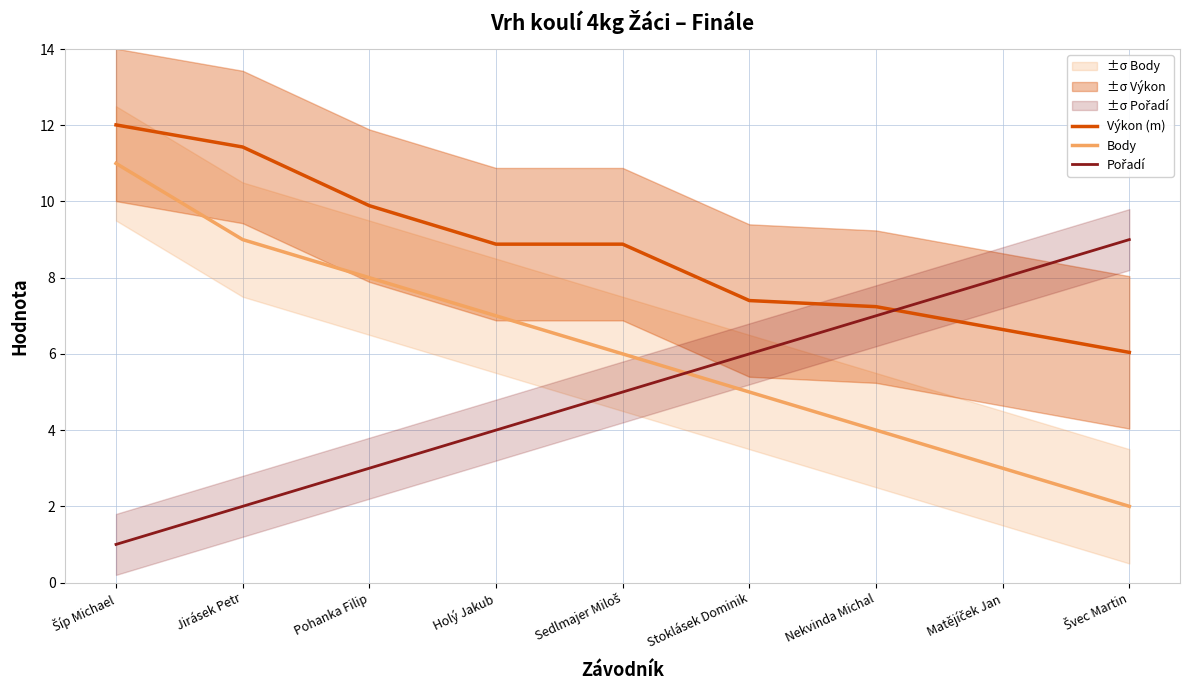

The Body series shows 3.0 at Matějíček Jan. True or false?

True